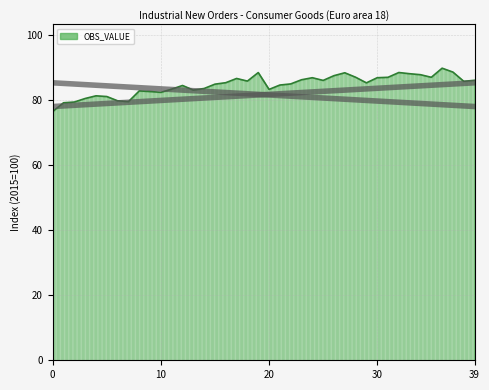

What is the smallest value displayed?

76.5